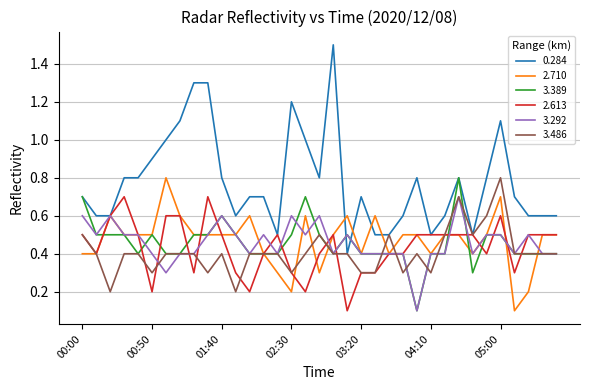

Which series has the largest range (max minus min)?

0.284